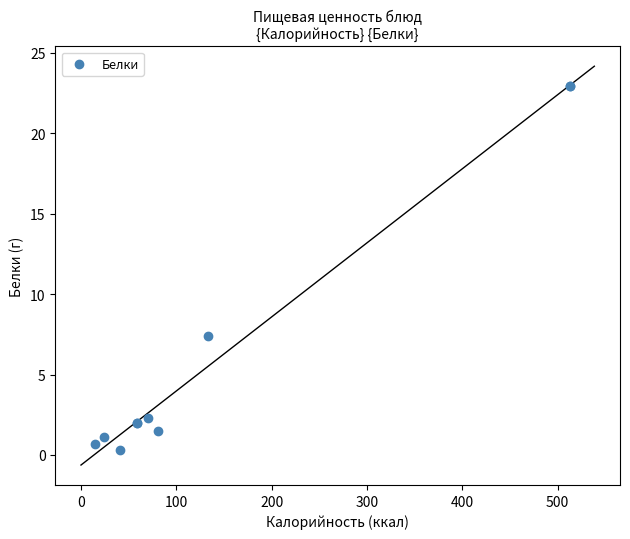

What Y value in the scatter plot is closest to 11?

7.4